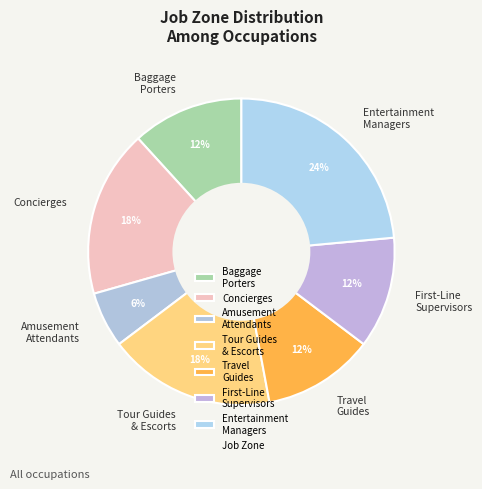

Is it true that Baggage Porters is 12% of the pie?

True